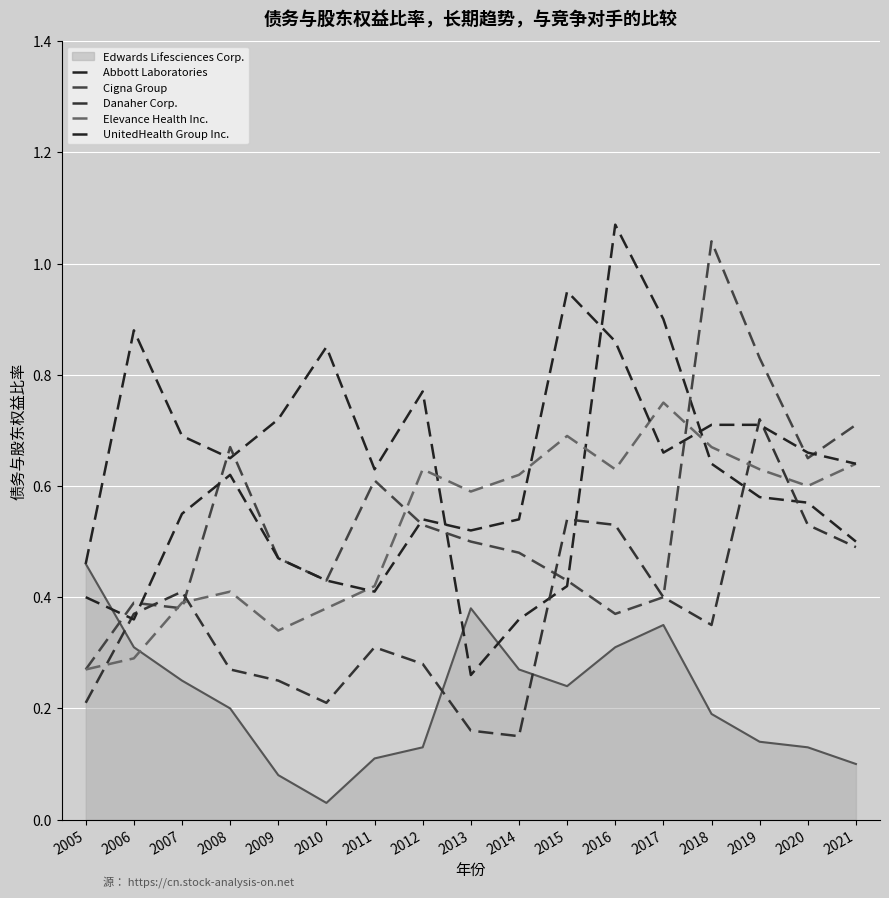

After their last crossing, which series has the higher values: Abbott Laboratories or Danaher Corp.?

Abbott Laboratories